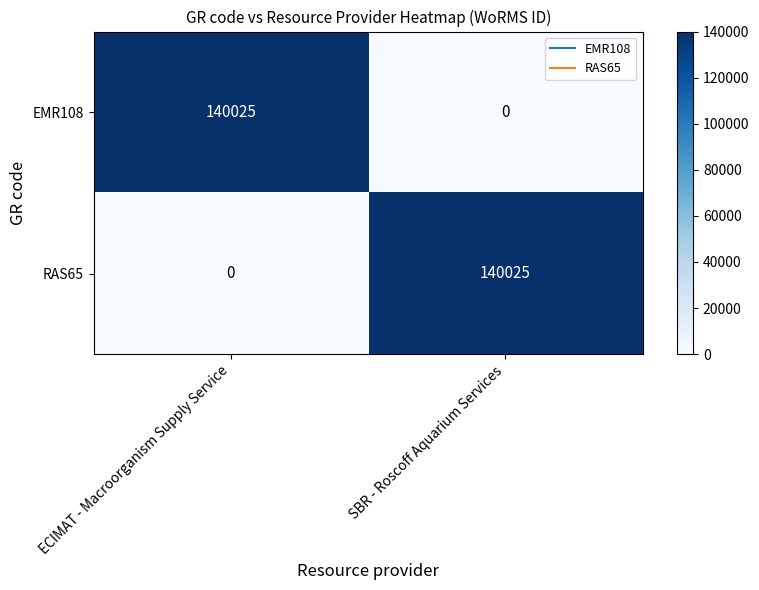

Reading right to left, extract all data points from this chart.

EMR108: 0	140025
RAS65: 140025	0